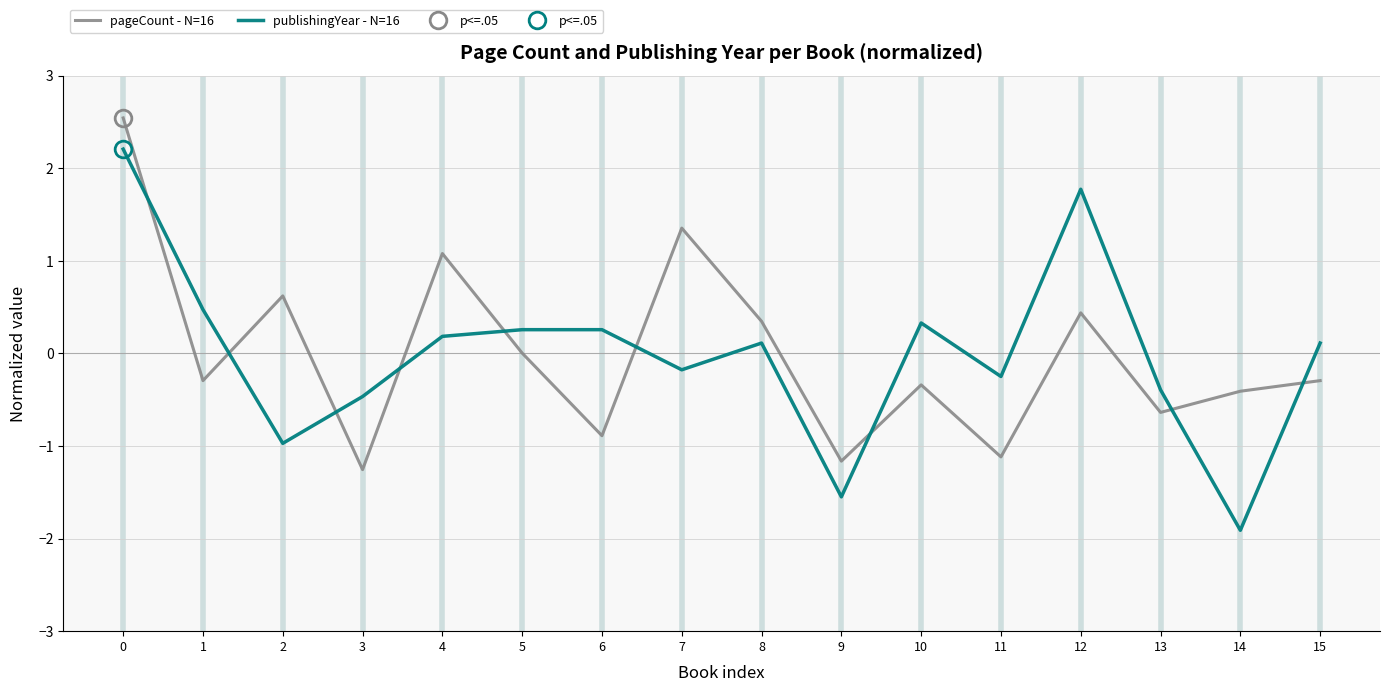

What is the difference between the highest and lowest values at 10?

0.7